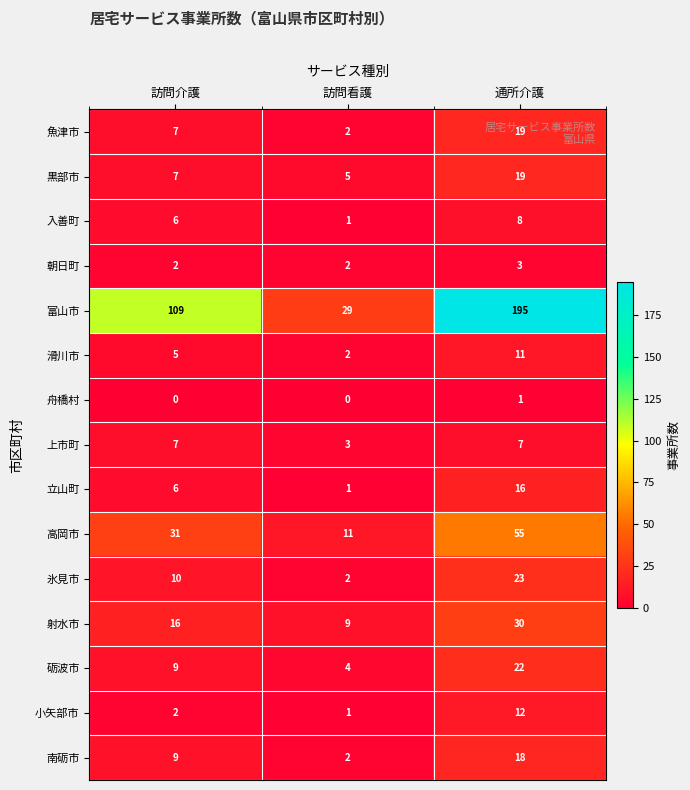

Which series has the largest total across all categories?

富山市